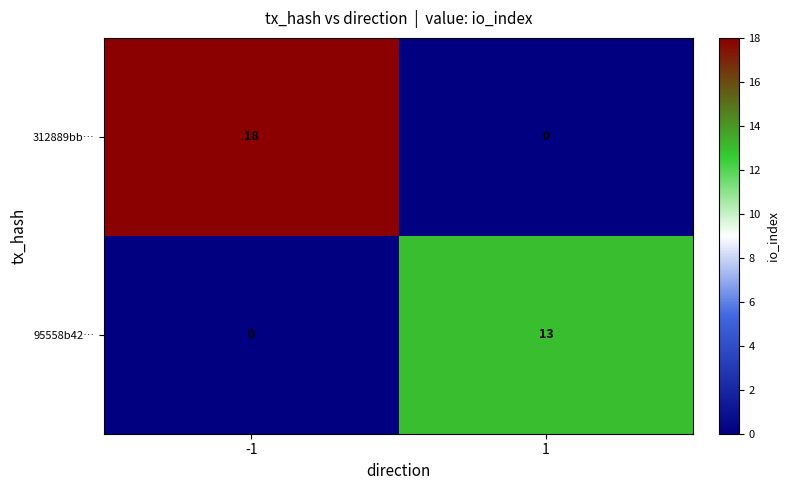

What is the total value across all series at 1?

13